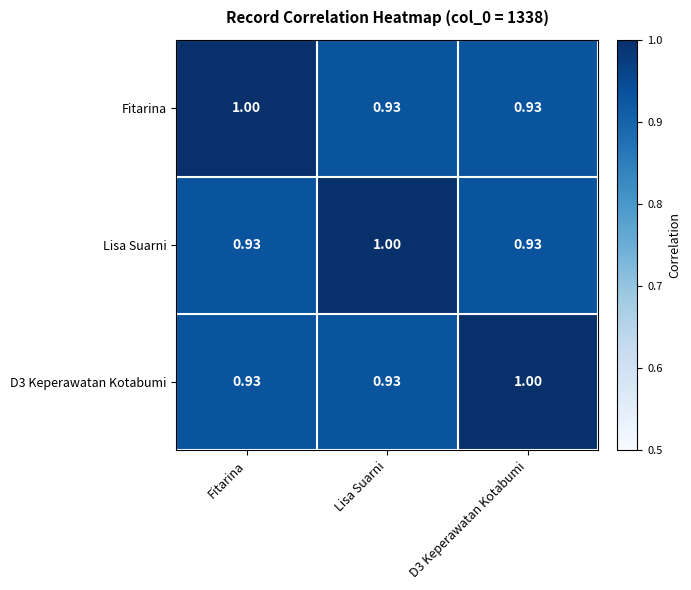

At which label does Fitarina reach its peak?

Fitarina